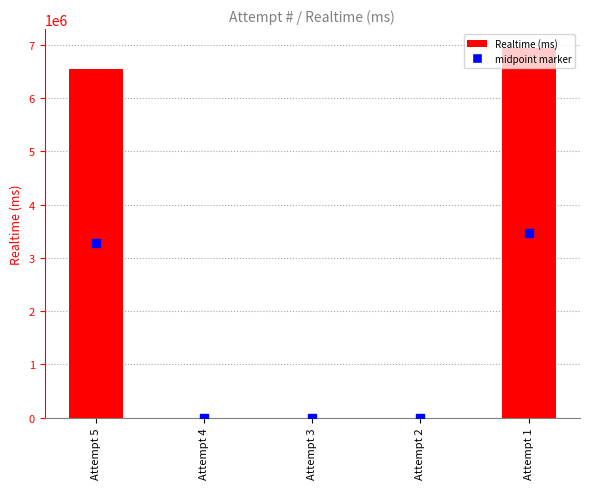

Reading left to right, list all the values displayed in this chart.

Attempt 5=6545204	Attempt 4=0	Attempt 3=0	Attempt 2=0	Attempt 1=6949355